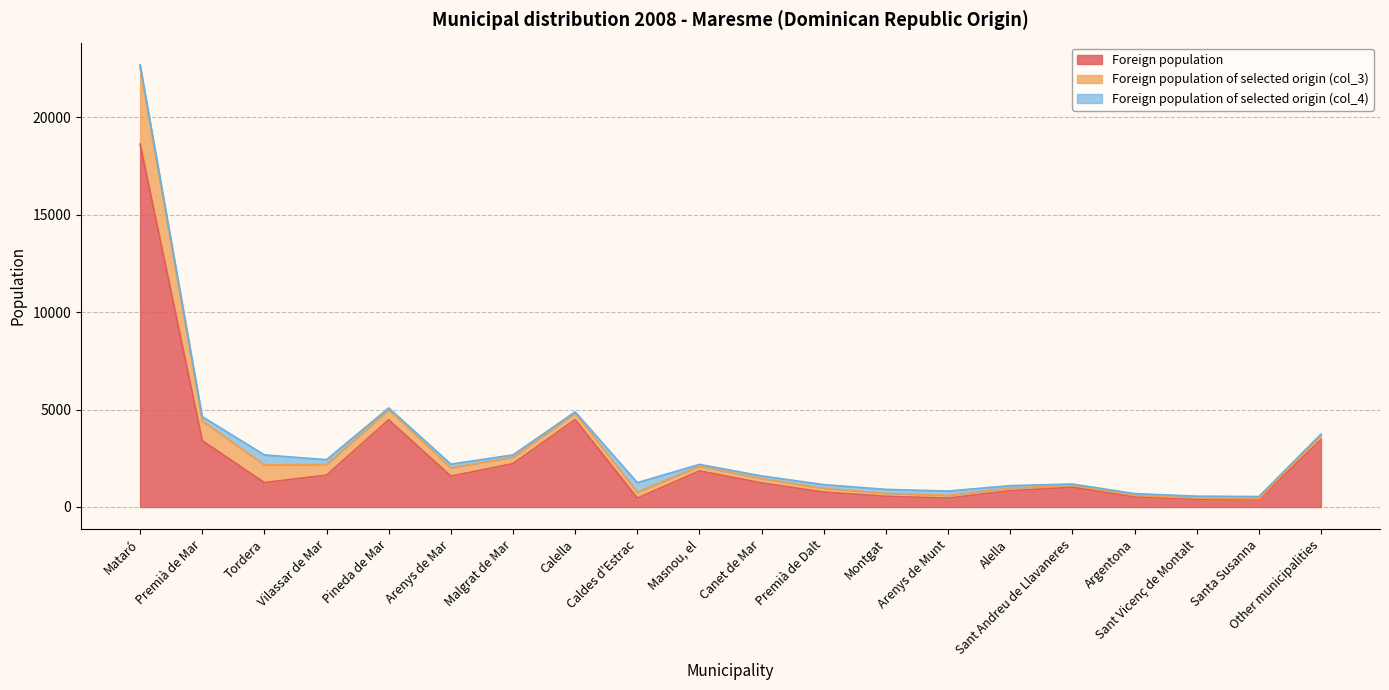

True or false: Foreign population and Foreign population of selected origin (col_3) intersect in this chart.

False